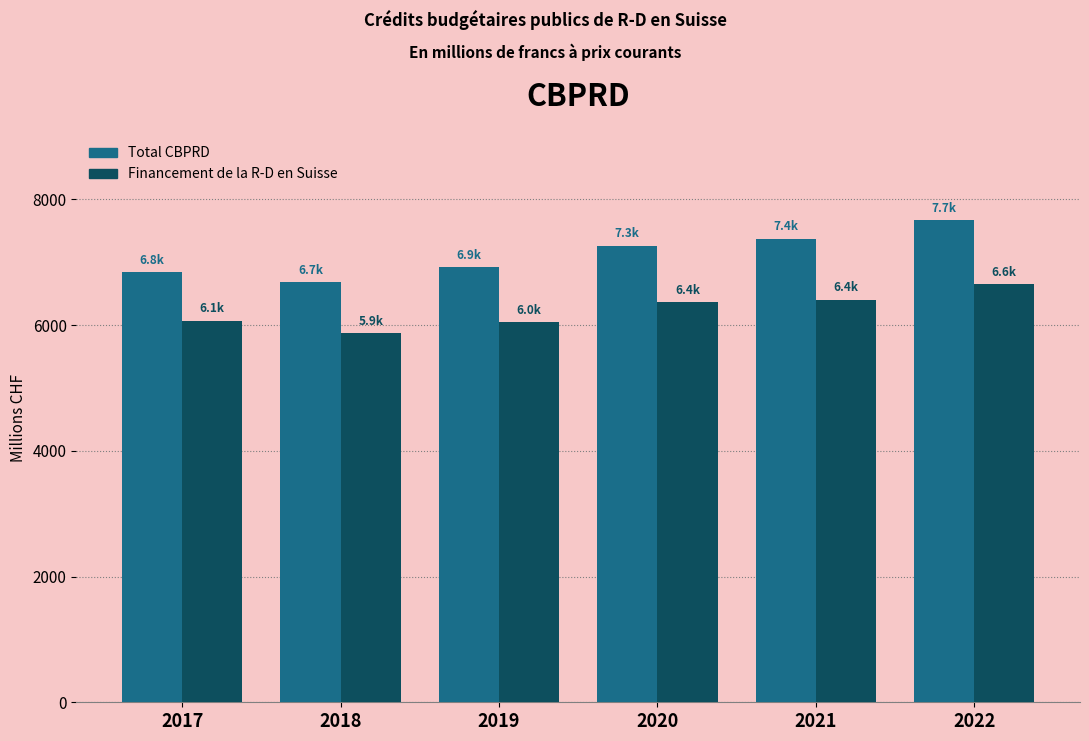

What is the lowest value of the Total CBPRD series?

6682.6